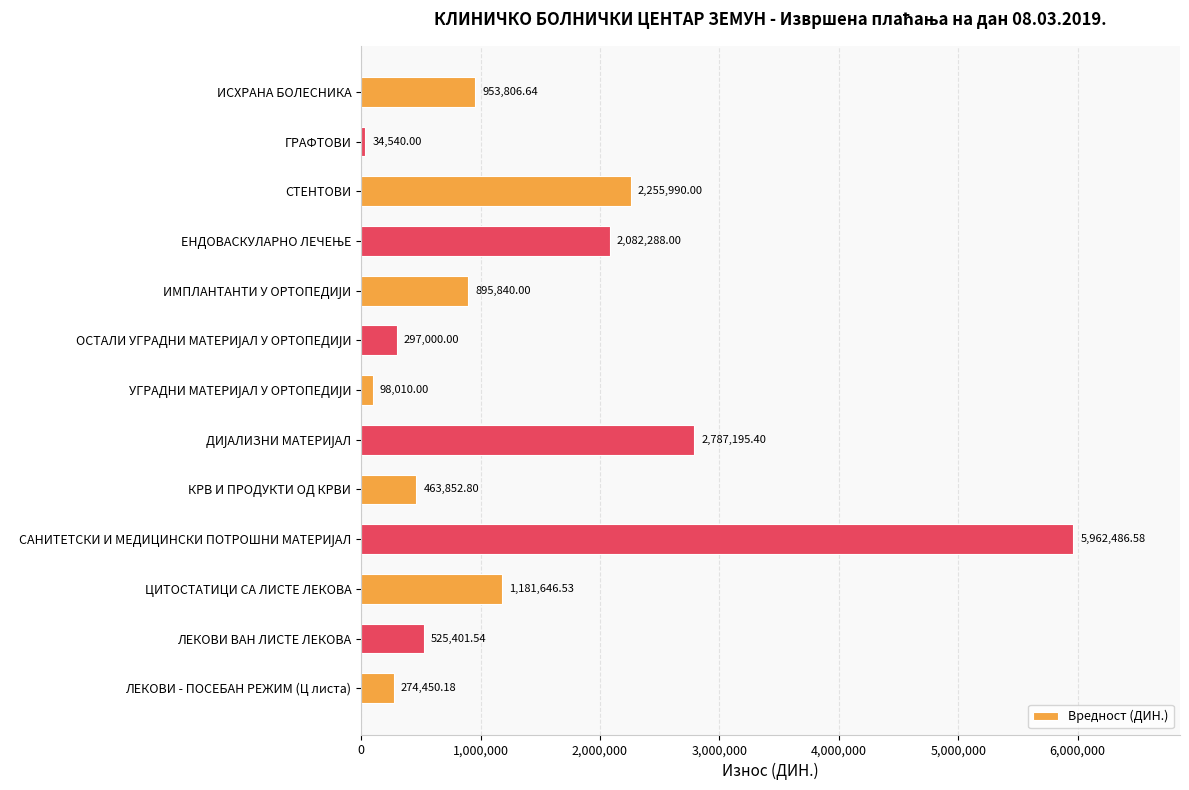

Approximately how many times larger is the value at СТЕНТОВИ compared to КРВ И ПРОДУКТИ ОД КРВИ?

4.9